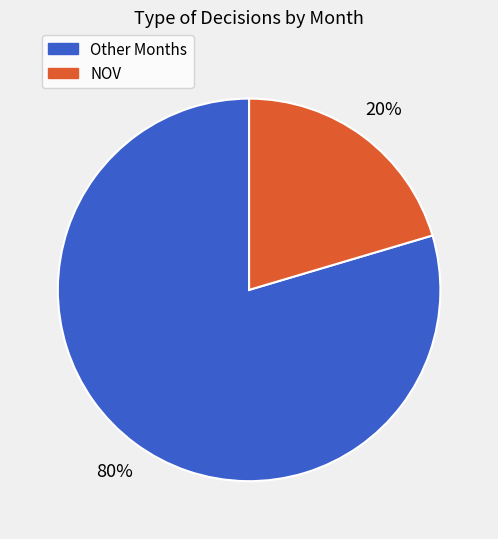

To the nearest percent, what is the average slice percentage?

50%